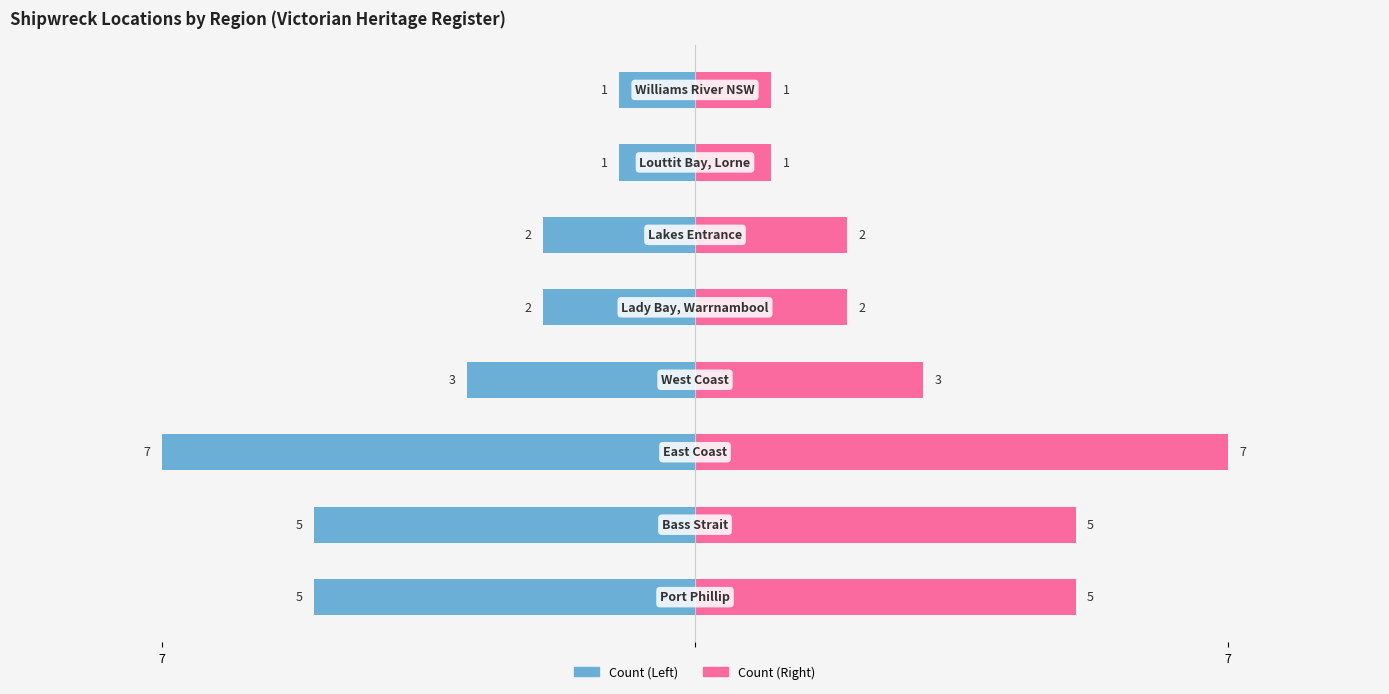

Are the bars grouped side by side (vs. stacked)?

Yes